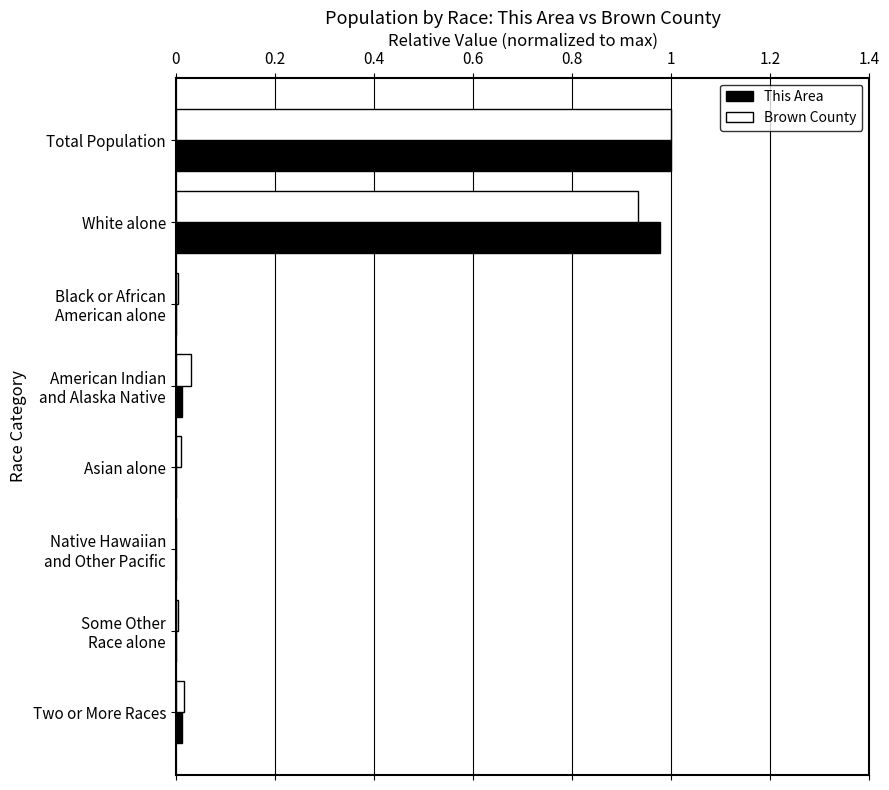

At which category is the sum across all series the highest?

Total Population